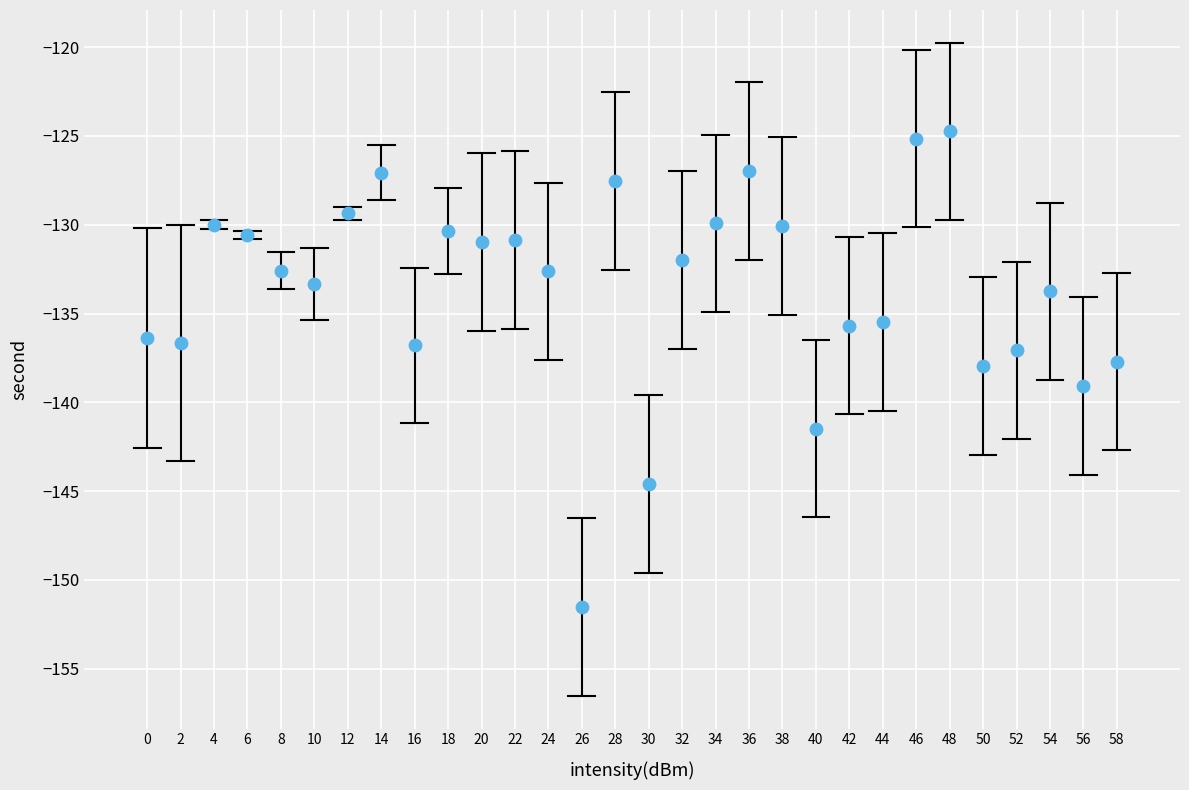

What is the range of X values (max minus min)?

58.0